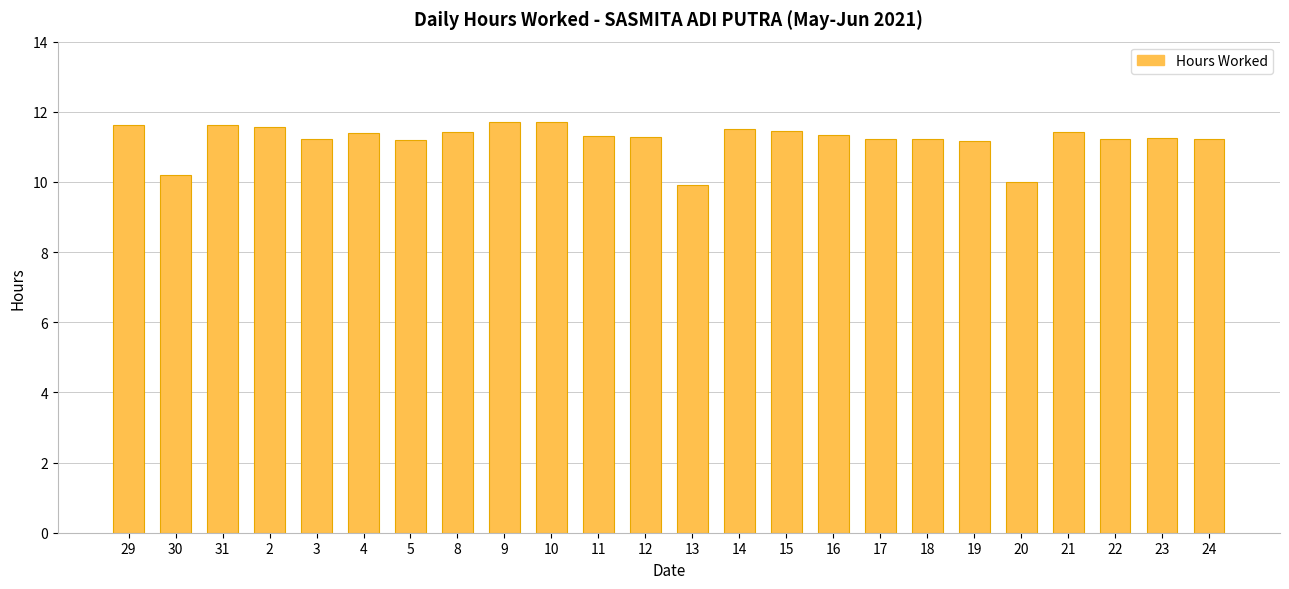

What is the ratio of the value at 20 to the value at 13?

1.0